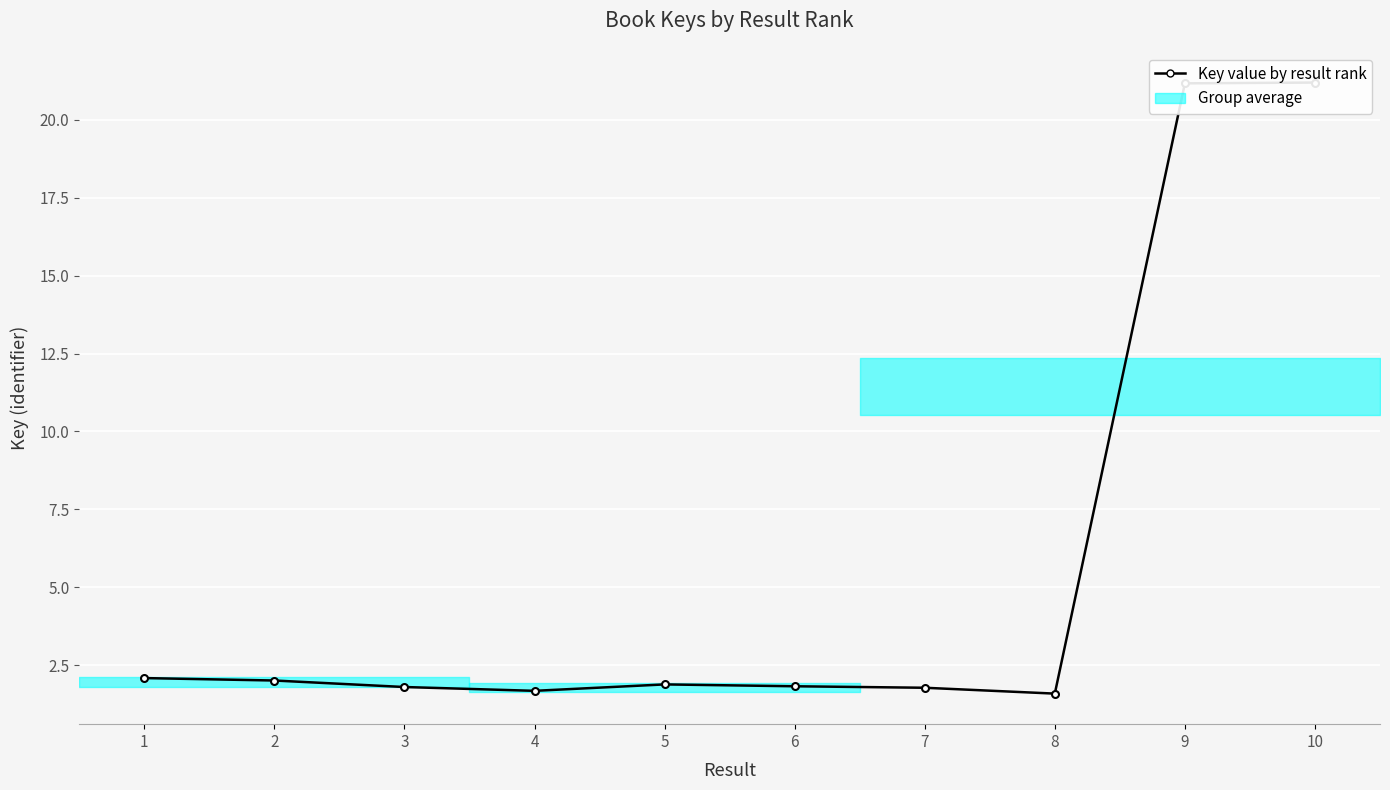

Where is the first local maximum?

5